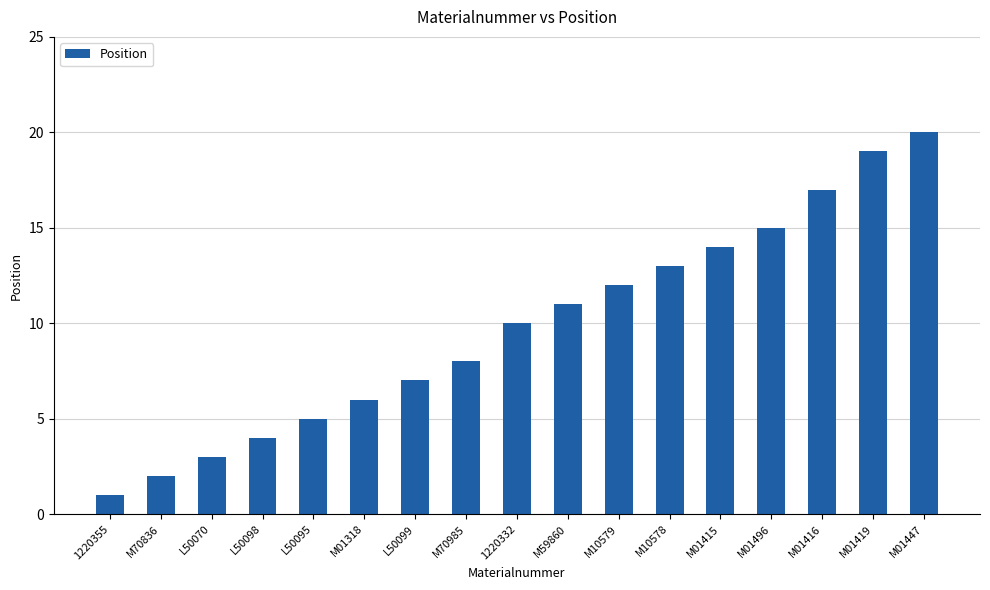

What is the value of the 6th bar from the left?

6